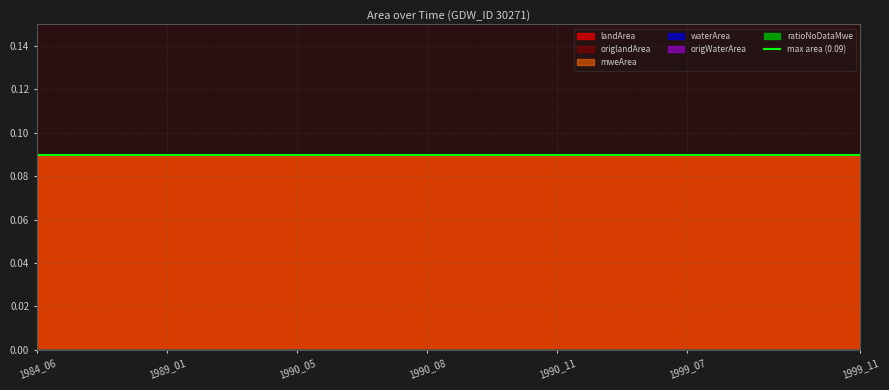

What are all the series names shown in the legend?

landArea, origlandArea, waterArea, origWaterArea, mweArea, ratioNoDataMwe